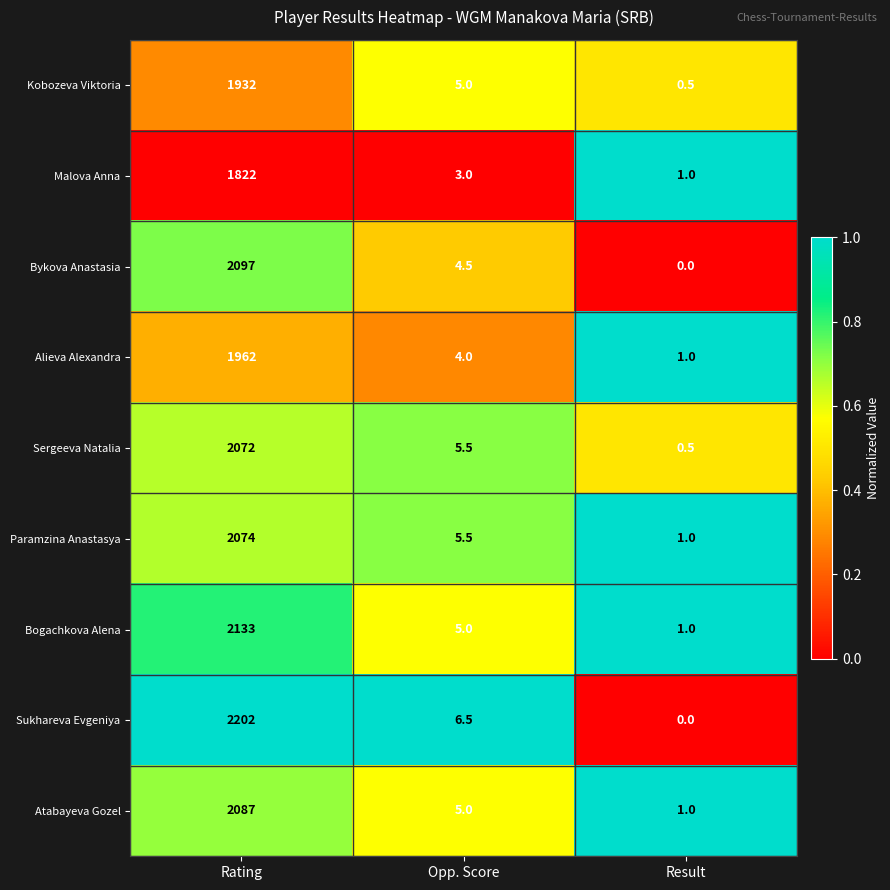

True or false: Sergeeva Natalia has a value of 2072.0 at Rating.

True